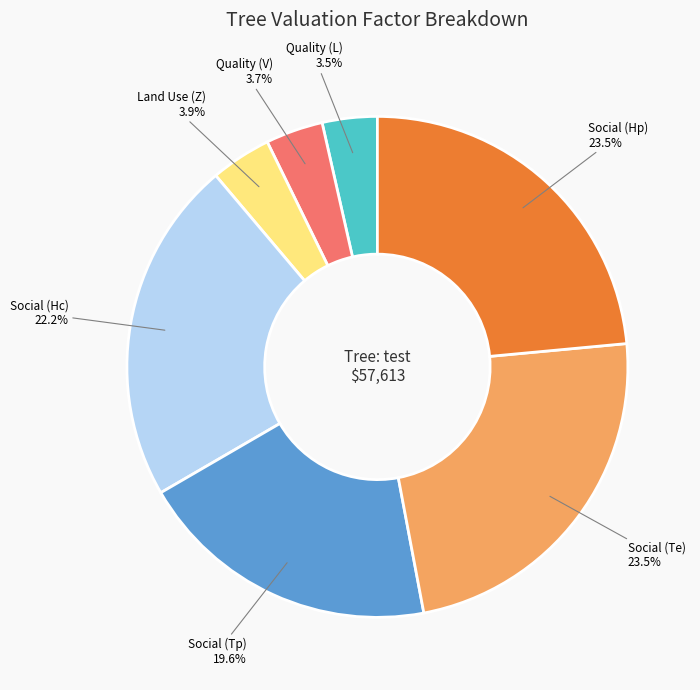

Is there a majority slice in this chart?

No